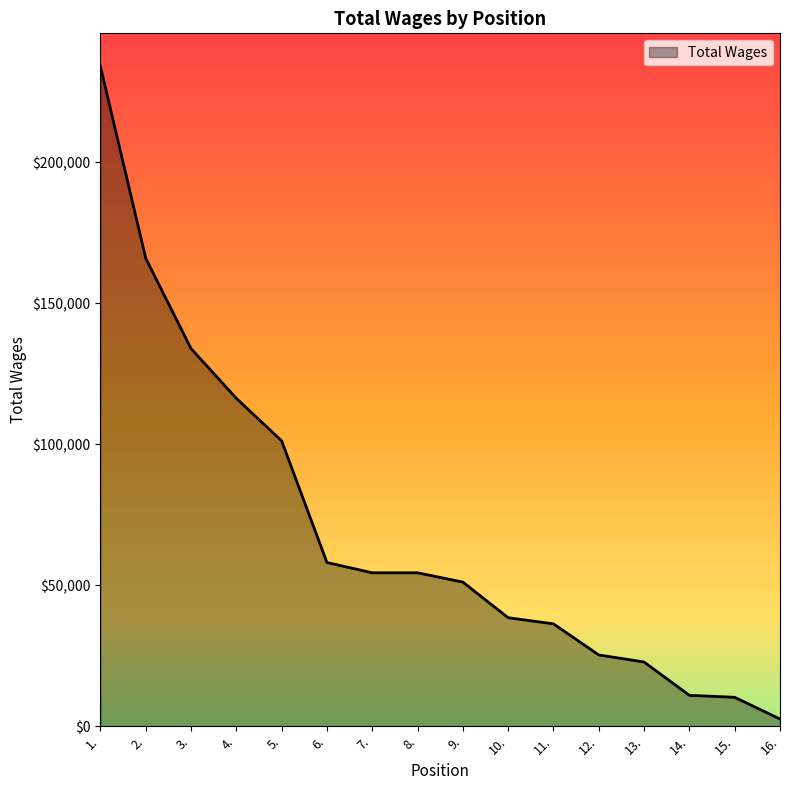

The chart shows a value of 37364 at 5.. True or false?

False